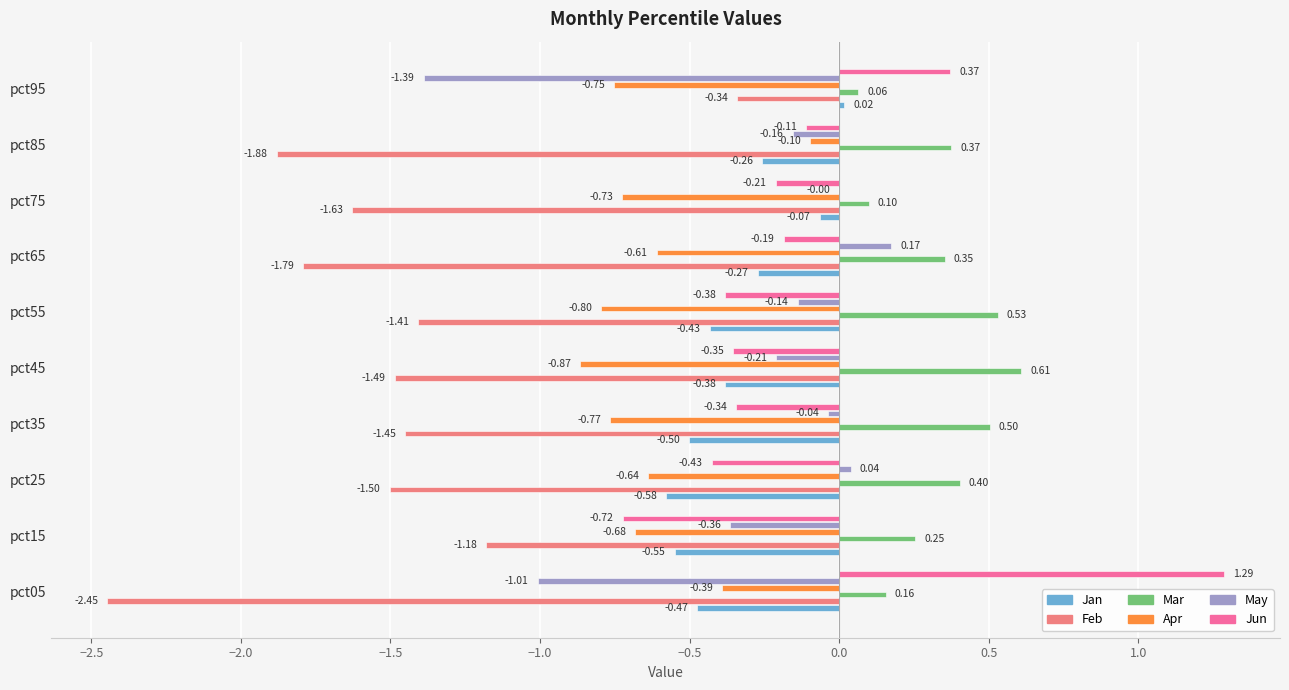

What is the sum of the Jan values at pct65 and pct85?

-0.5